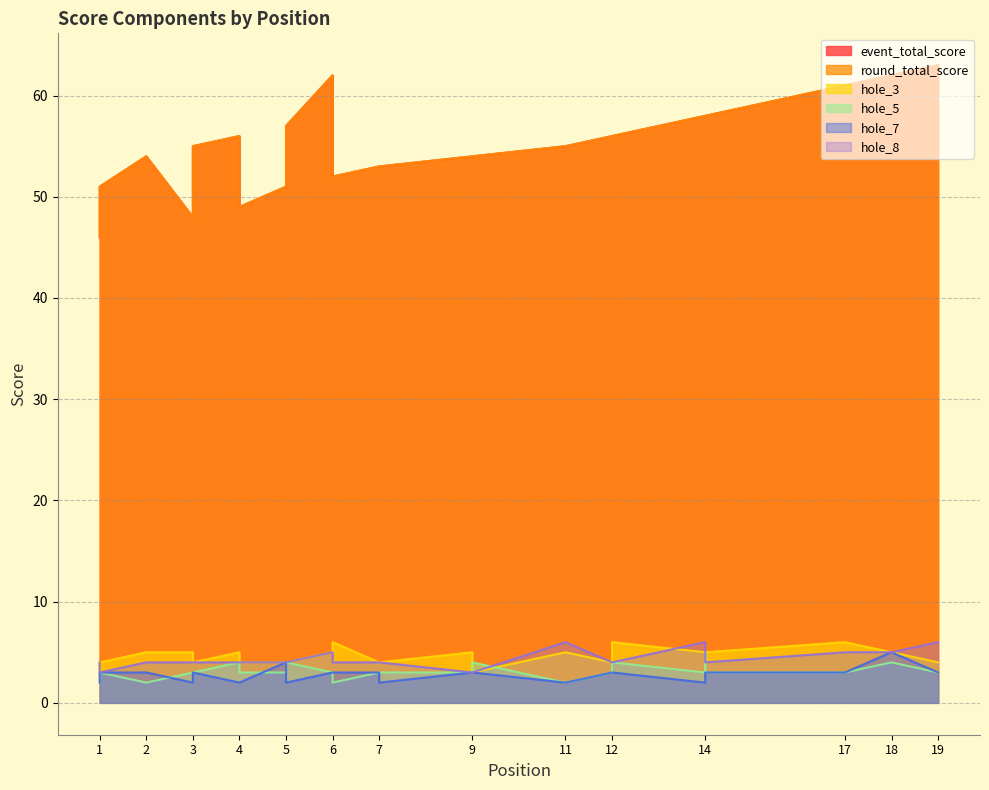

What is the highest value of the hole_3 series?

6